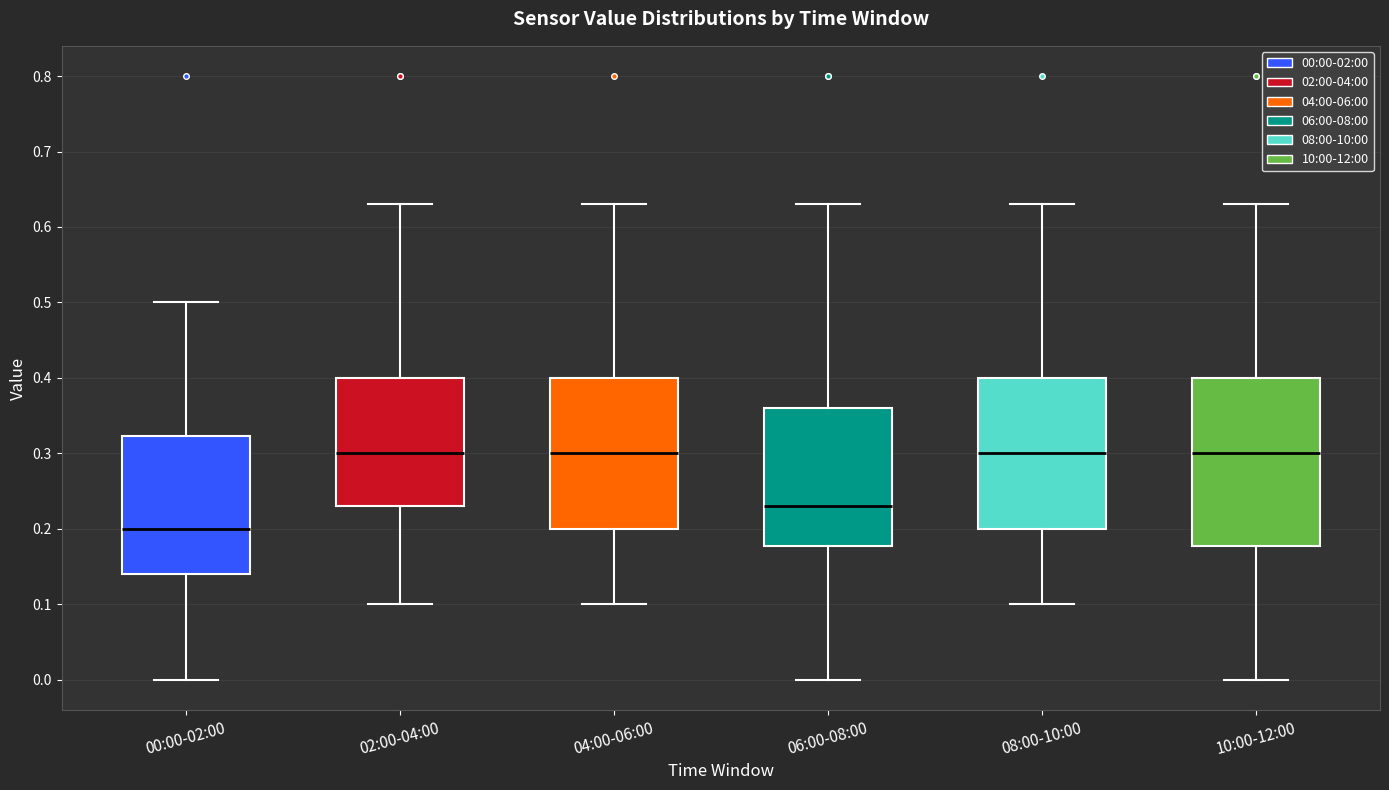

Reading left to right, read every box against the y-axis: the position of its median line, the range the box covers, and the ends of its whiskers. The values are not printed on the chart, so give them approximately, as read against the axis.

00:00-02:00: median 0.20, box 0.14 to 0.32, whiskers 0.00 to 0.50
02:00-04:00: median 0.30, box 0.23 to 0.40, whiskers 0.10 to 0.63
04:00-06:00: median 0.30, box 0.20 to 0.40, whiskers 0.10 to 0.63
06:00-08:00: median 0.23, box 0.18 to 0.36, whiskers 0.00 to 0.63
08:00-10:00: median 0.30, box 0.20 to 0.40, whiskers 0.10 to 0.63
10:00-12:00: median 0.30, box 0.18 to 0.40, whiskers 0.00 to 0.63